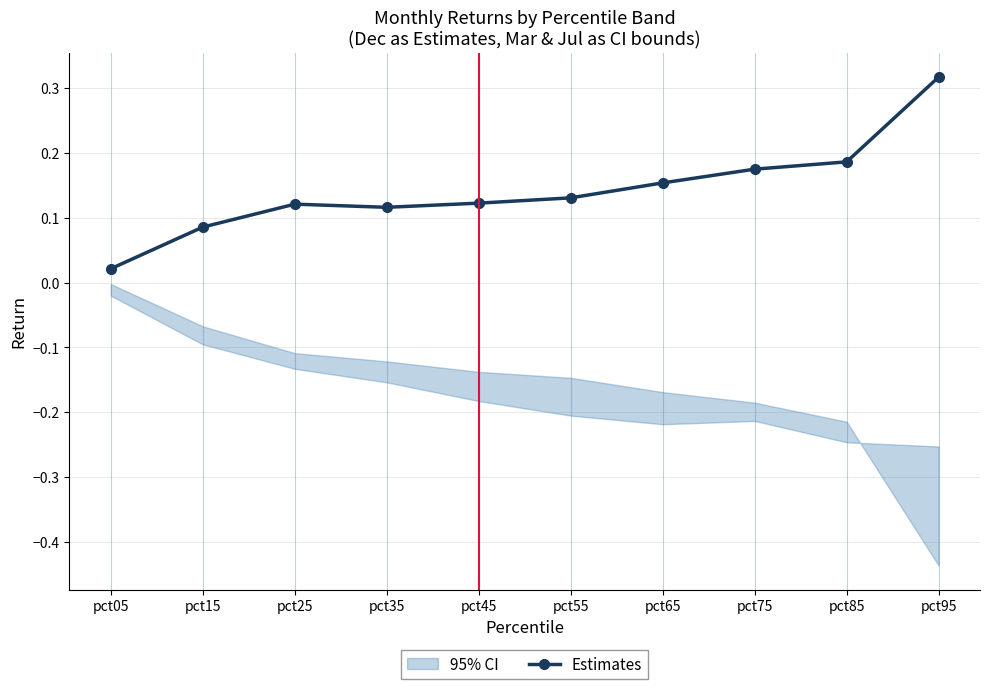

Which label corresponds to the largest value in the chart?

pct95